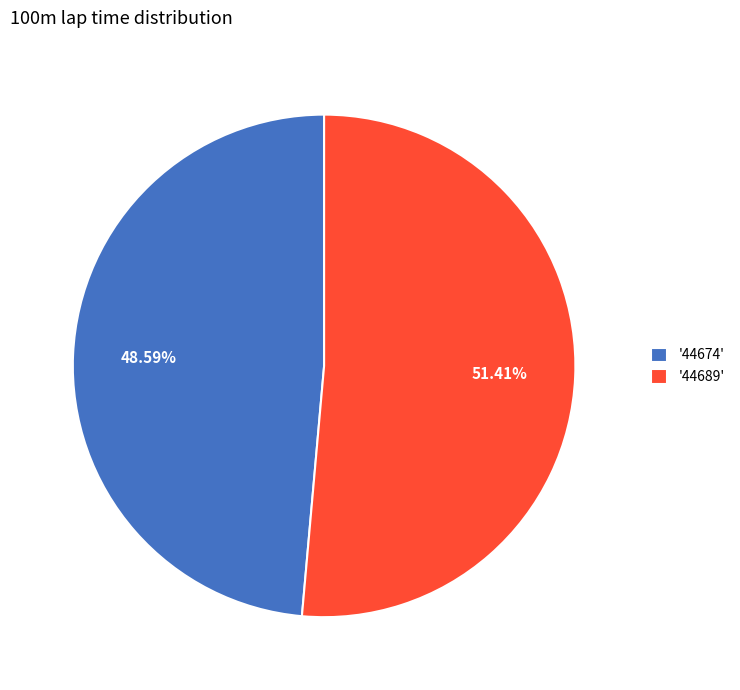

Which has a higher value, '44674' or '44689'?

'44689'